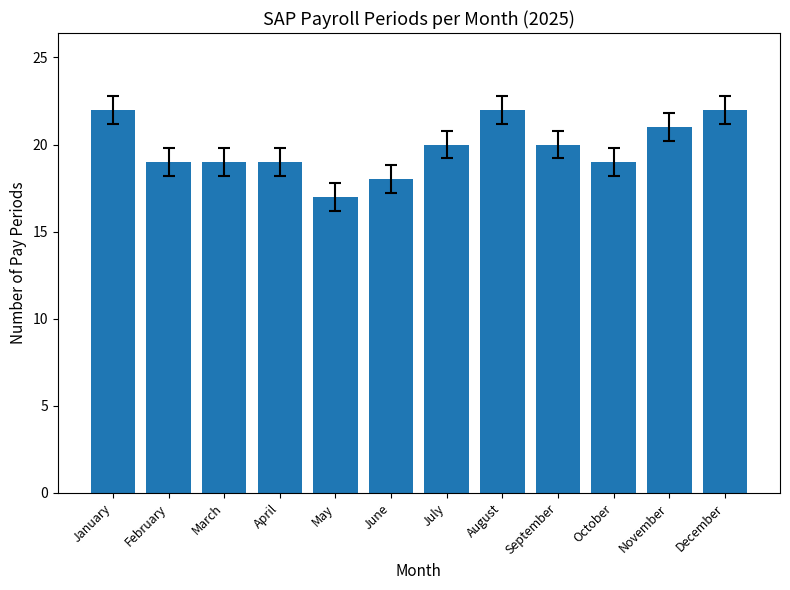

Between May and March, which is larger?

March